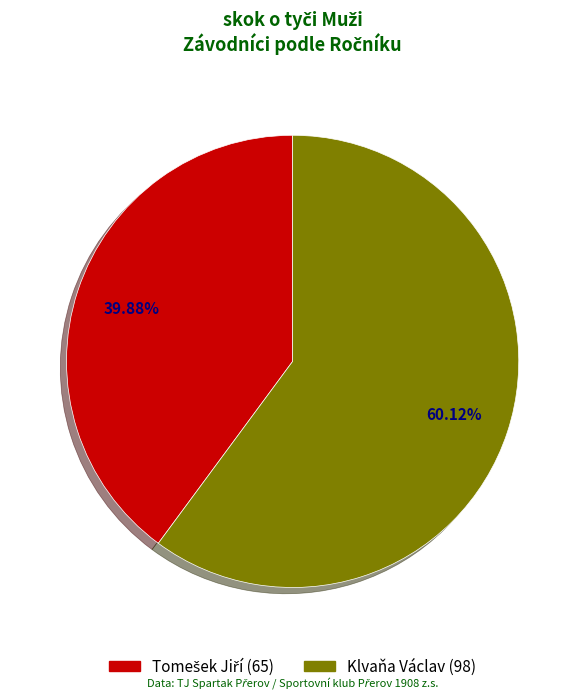

Which slice is the largest?

Klvaňa Václav